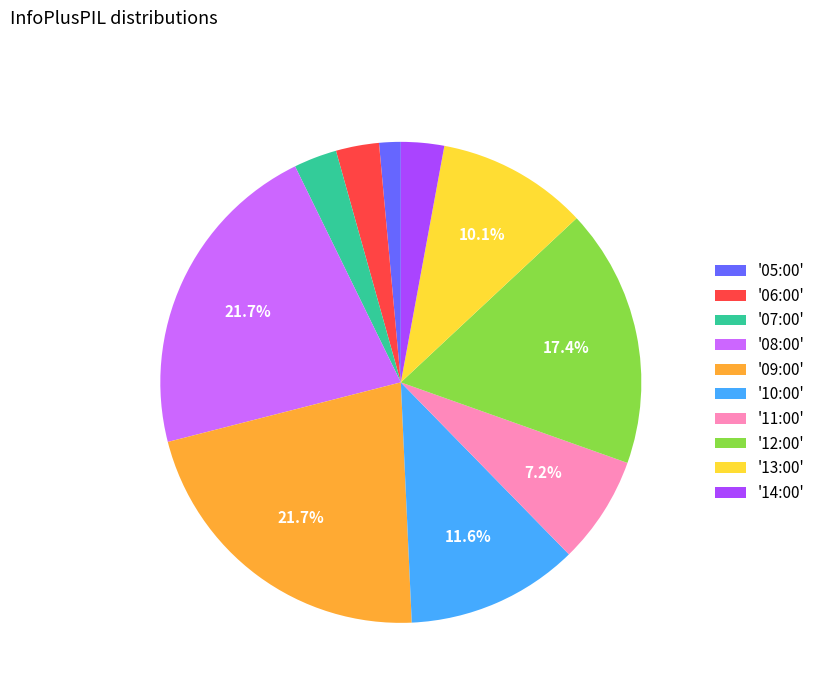

How many slices are in this pie chart?

10